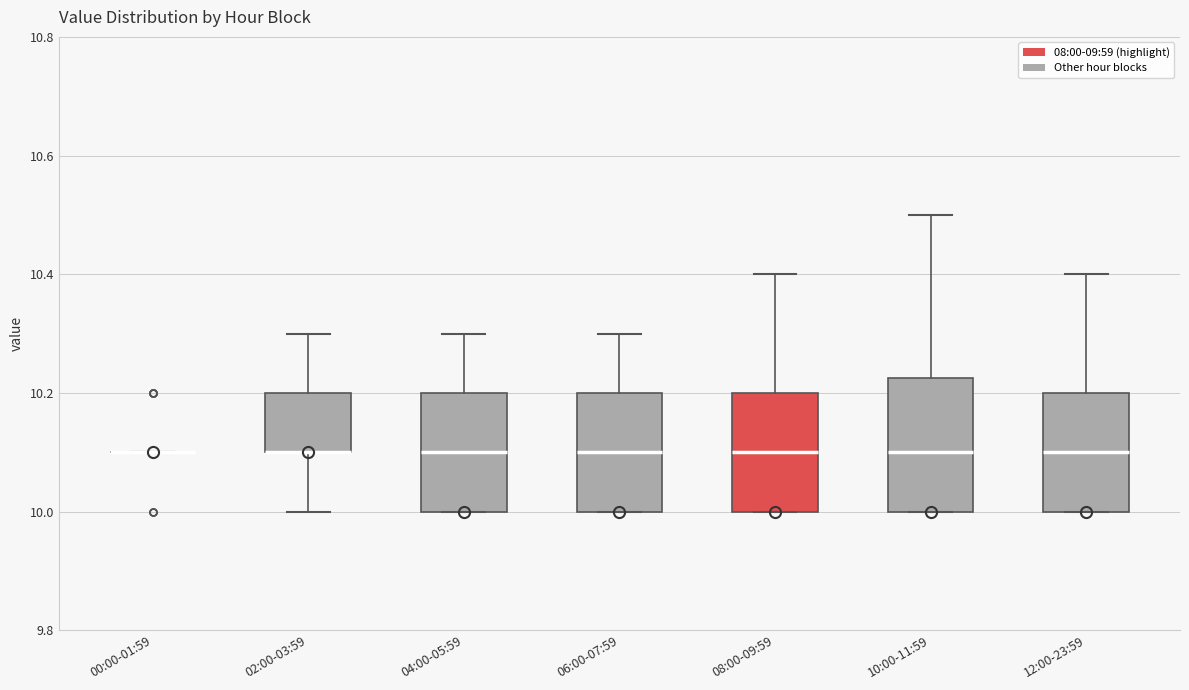

Where is the lower edge of the box for 10:00-11:59 on the y-axis? The values are not printed on the chart, so give them approximately, as read against the axis.

10.00